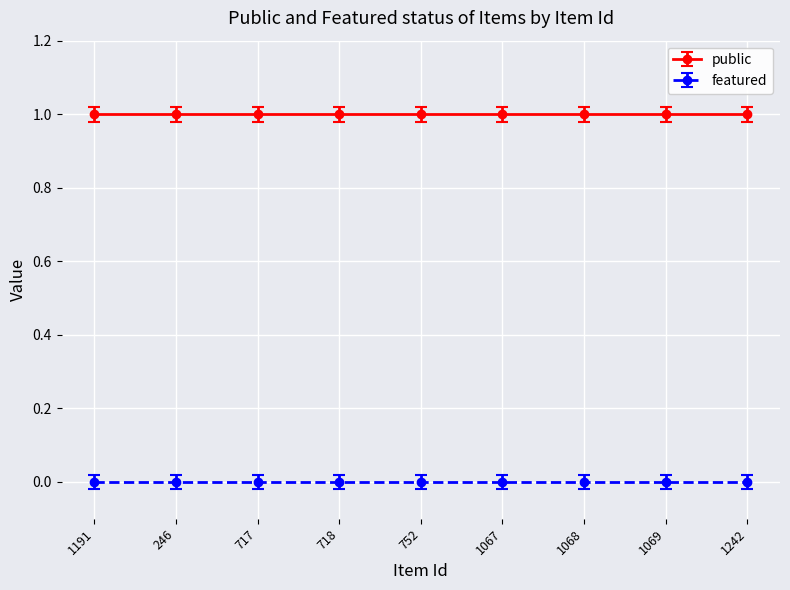

Which has a higher value, 752 or 718?

752